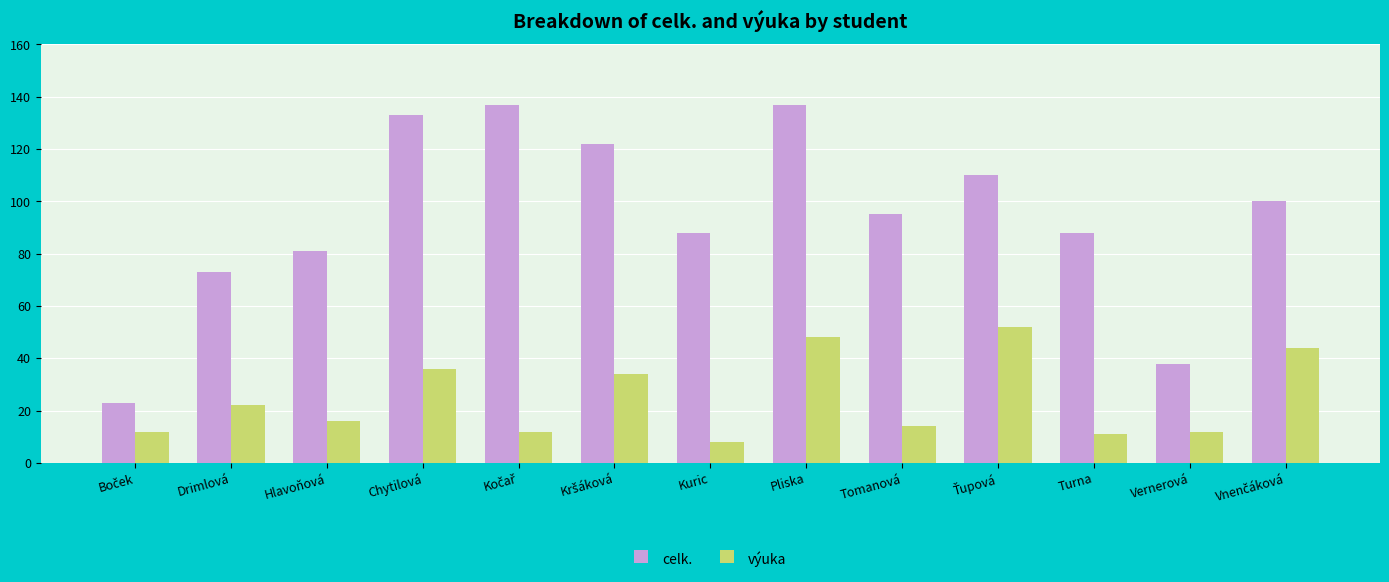

What is the greatest value displayed?

137